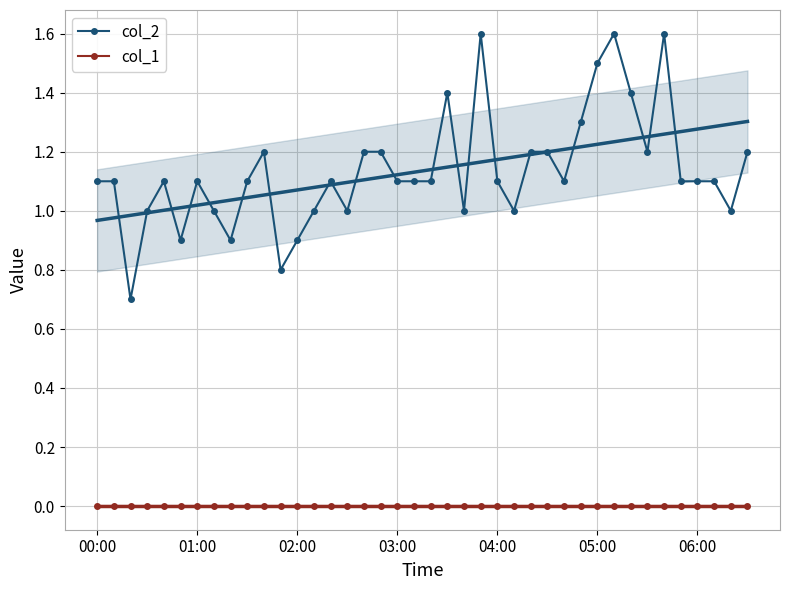

True or false: col_1 and col_2 intersect in this chart.

False